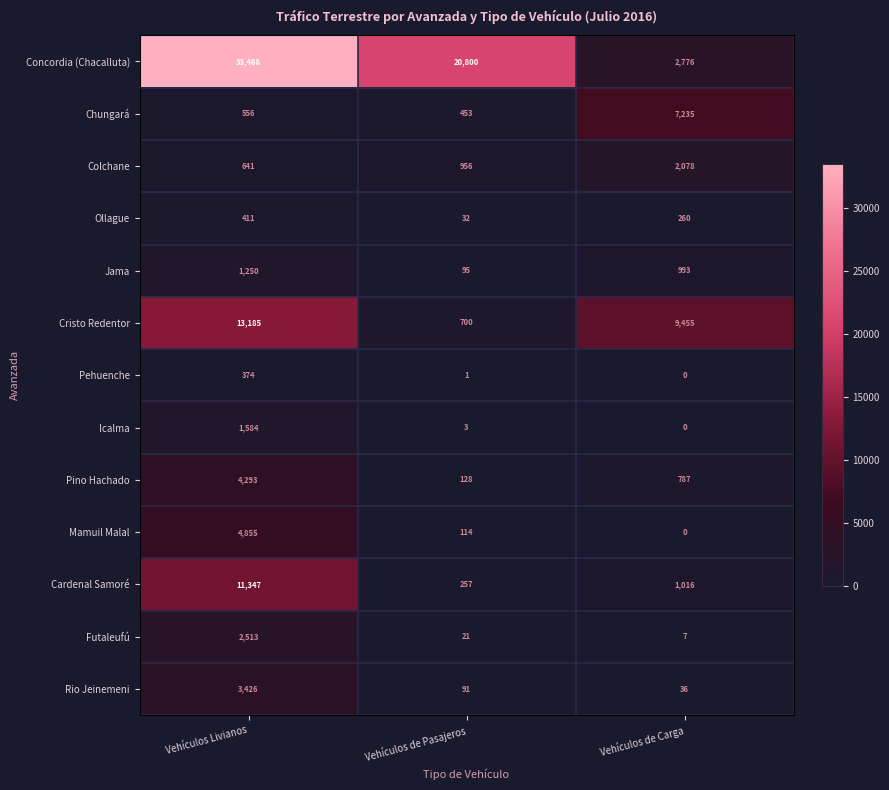

Between Vehículos Livianos and Vehículos de Carga, which series saw the biggest shift?

Concordia (Chacalluta)